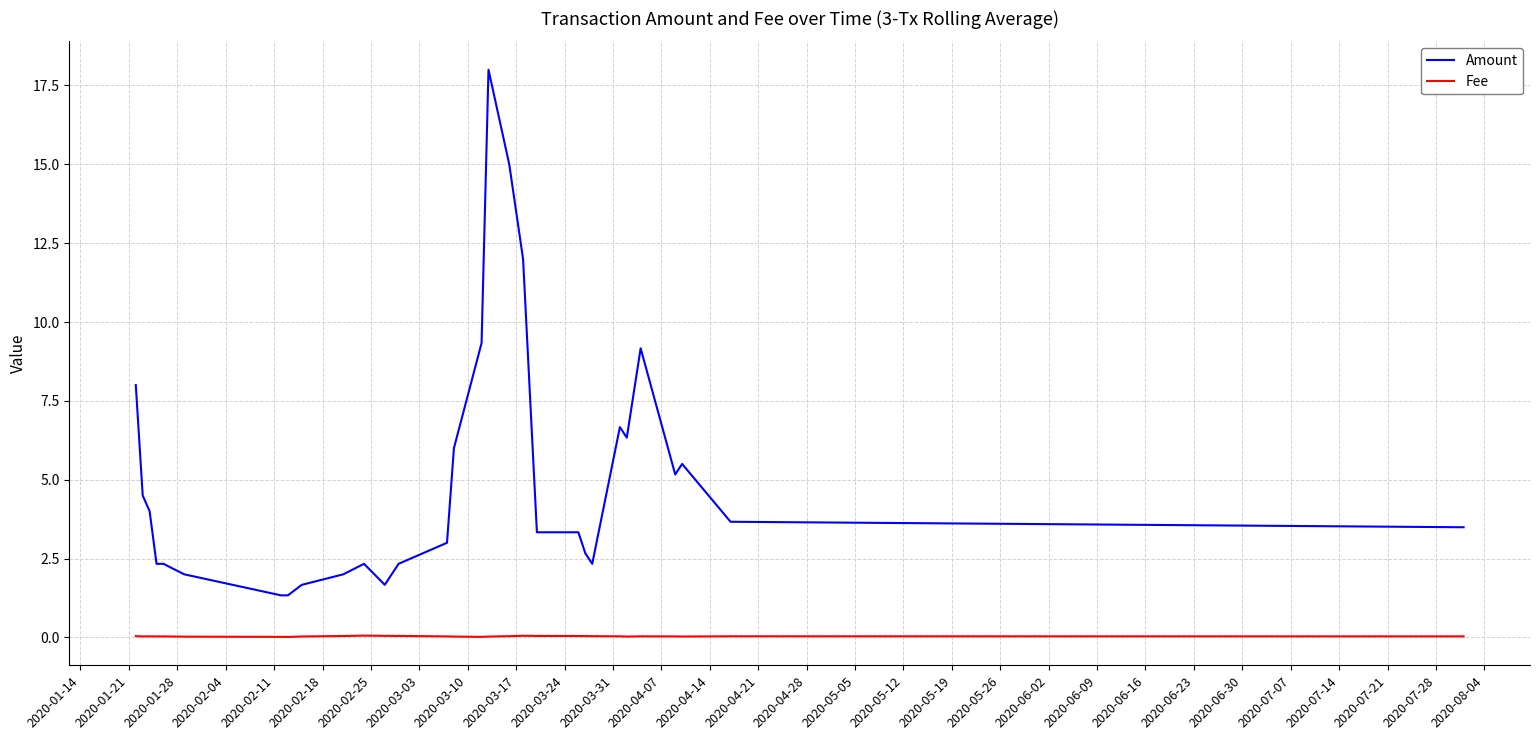

What is the maximum value shown in the chart?

18.0